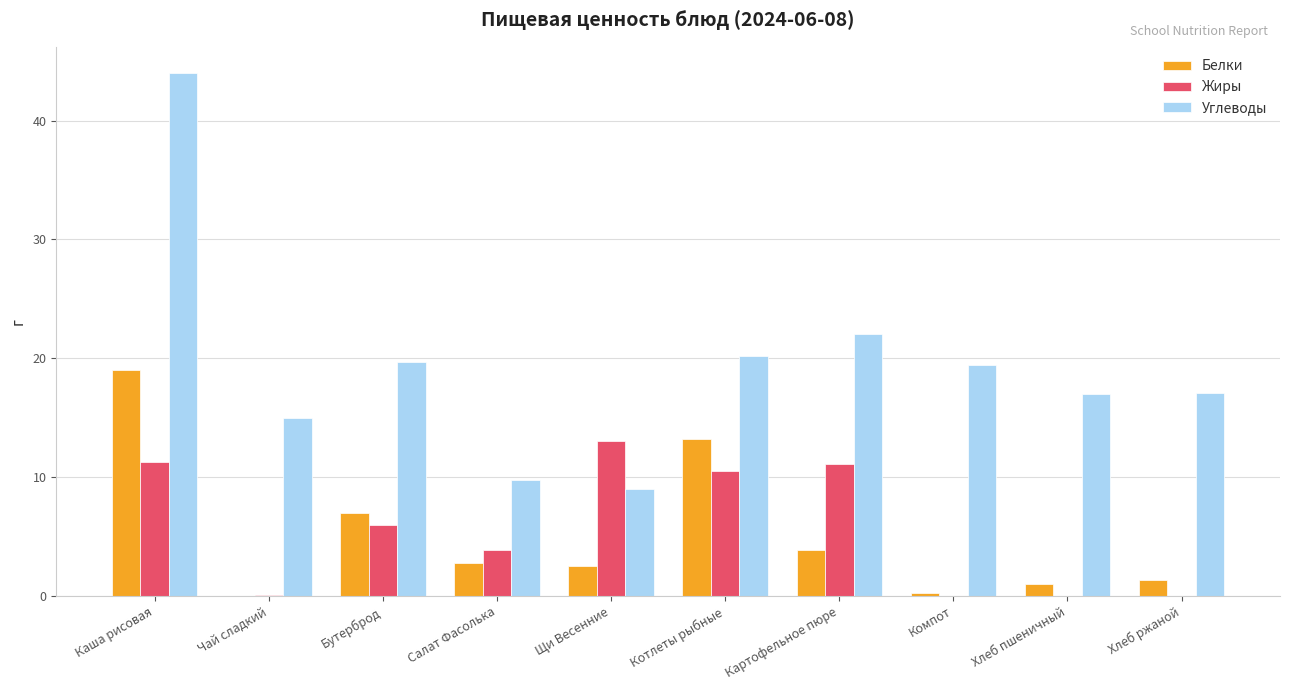

Are the bars horizontal?

No